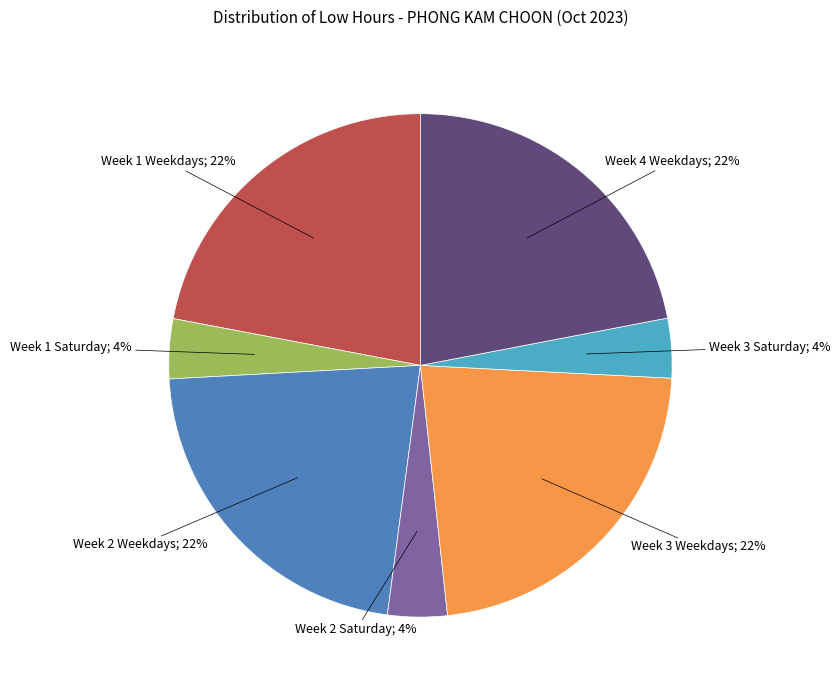

Is there any slice that represents more than half of the pie?

No